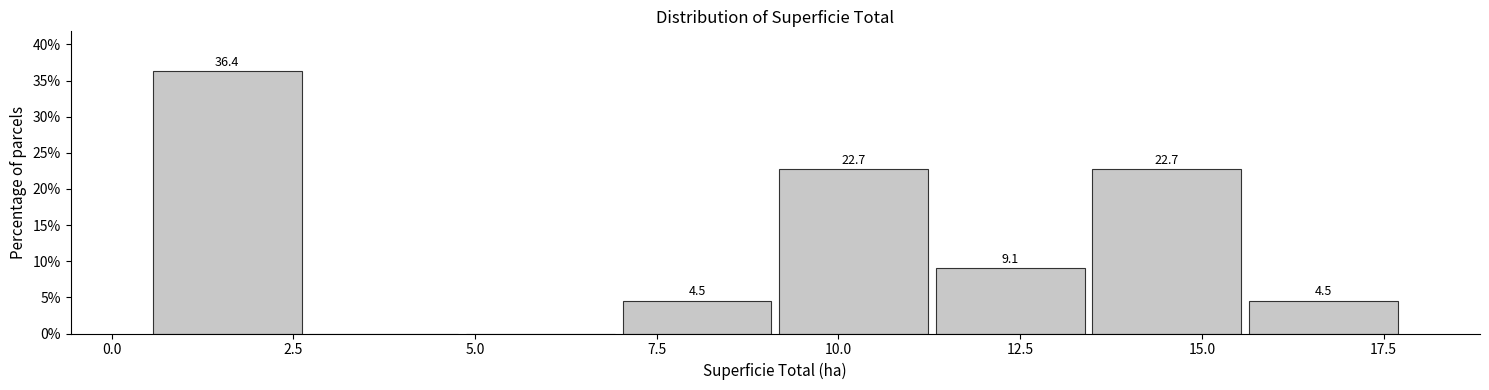

Over which range of the x-axis is the bar tallest?

0.5 to 2.5